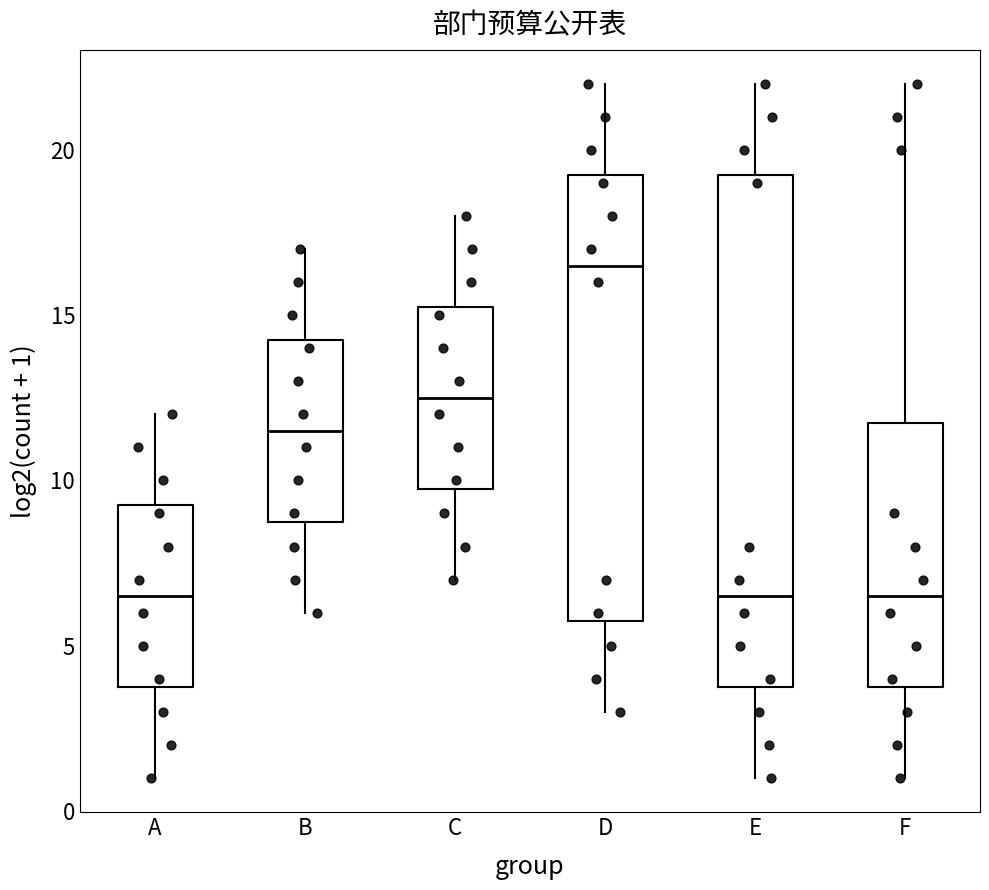

Reading left to right, transcribe this box plot: for each box, give where its median line is, the range the box spans, and where its two whiskers end, as read against the y-axis. The values are not printed on the chart, so give them approximately, as read against the axis.

A: median 6.5, box 4.0 to 9.5, whiskers 1.0 to 12.0
B: median 11.5, box 9.0 to 14.5, whiskers 6.0 to 17.0
C: median 12.5, box 10.0 to 15.5, whiskers 7.0 to 18.0
D: median 16.5, box 6.0 to 19.5, whiskers 3.0 to 22.0
E: median 6.5, box 4.0 to 19.5, whiskers 1.0 to 22.0
F: median 6.5, box 4.0 to 12.0, whiskers 1.0 to 22.0